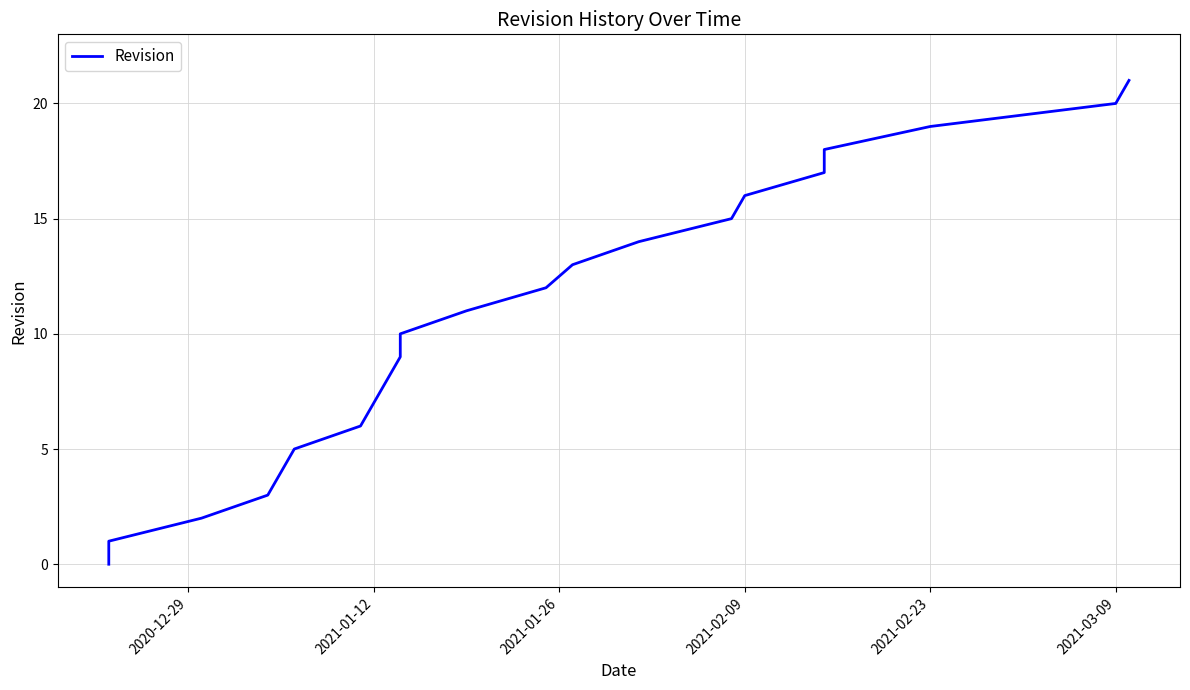

True or false: the data shows 0 at 2021-01-12.

False